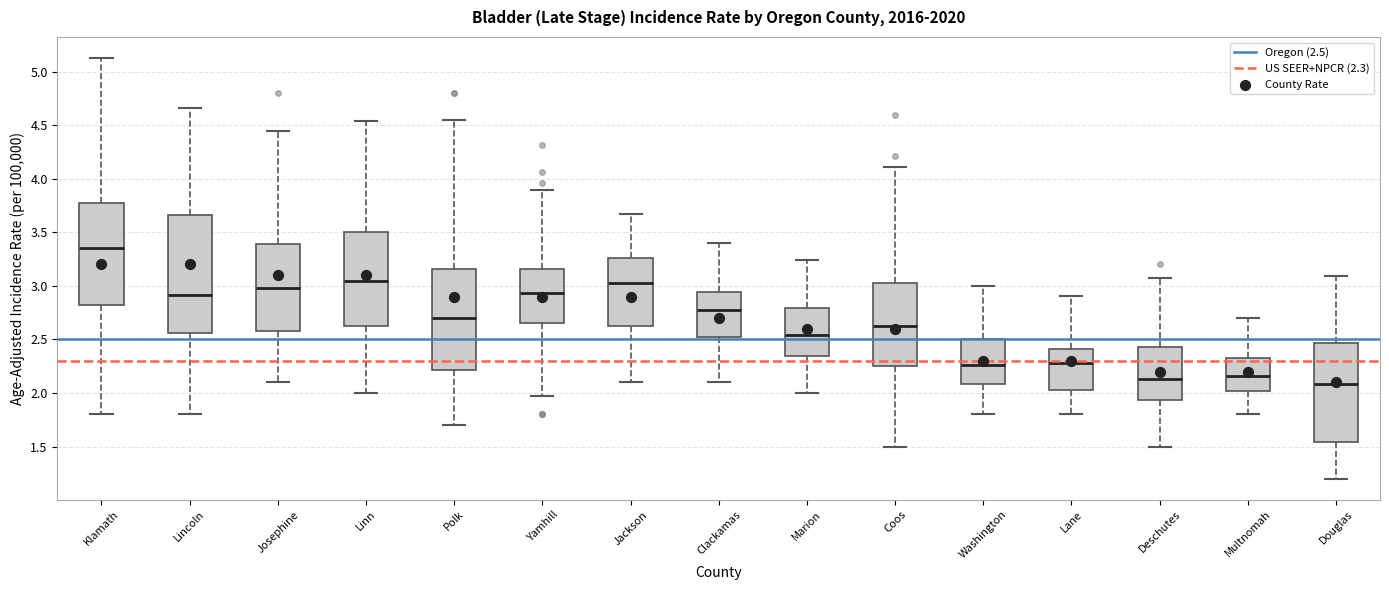

Where is the lower edge of the box for Polk on the y-axis? The values are not printed on the chart, so give them approximately, as read against the axis.

2.20